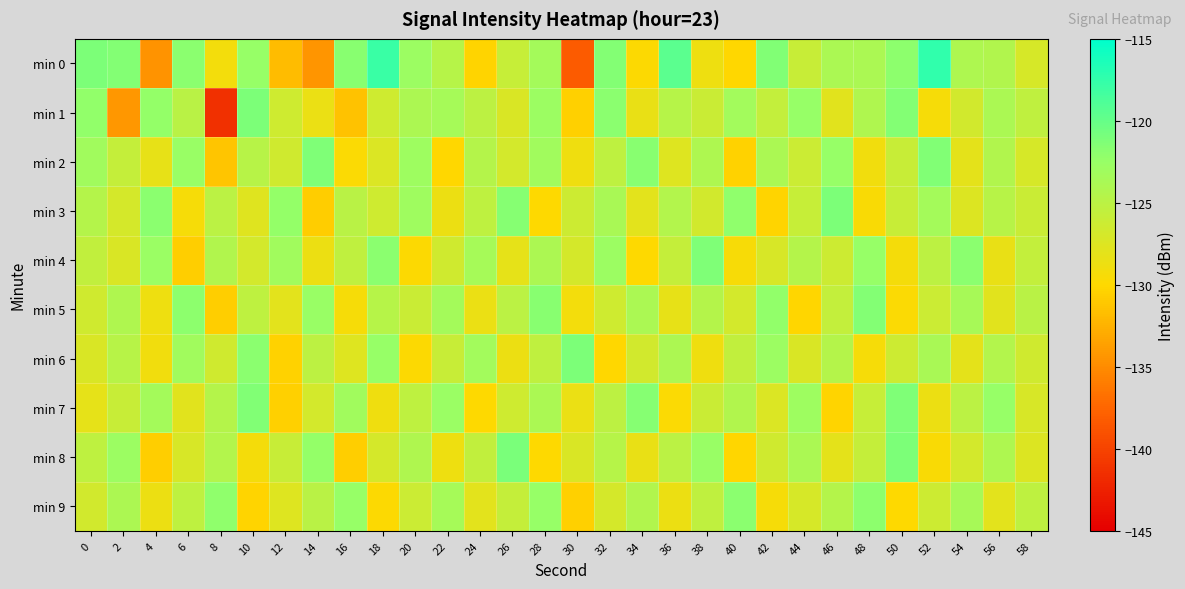

Reading right to left, what are all the values shown in this chart?

min 0: 58=-127.1	56=-124.3	54=-124.0	52=-117.4	50=-122.0	48=-123.9	46=-123.8	44=-126.0	42=-121.4	40=-130.0	38=-128.8	36=-119.5	34=-129.8	32=-121.5	30=-138.2	28=-123.4	26=-125.8	24=-130.3	22=-124.6	20=-122.8	18=-117.8	16=-121.8	14=-134.3	12=-131.8	10=-122.4	8=-129.1	6=-121.9	4=-134.5	2=-121.5	0=-121.2
min 1: 58=-125.4	56=-123.9	54=-126.7	52=-129.3	50=-121.5	48=-124.2	46=-127.8	44=-122.4	42=-125.6	40=-123.3	38=-126.1	36=-124.7	34=-128.4	32=-121.9	30=-130.5	28=-122.8	26=-127.3	24=-125.1	22=-123.5	20=-124.0	18=-126.4	16=-131.4	14=-128.5	12=-126.5	10=-121.1	8=-141.4	6=-124.9	4=-122.3	2=-134.2	0=-122.3
min 2: 58=-127.0	56=-124.3	54=-128.1	52=-121.4	50=-125.9	48=-129.0	46=-122.5	44=-126.2	42=-123.8	40=-130.4	38=-124.1	36=-127.6	34=-121.7	32=-125.3	30=-128.9	28=-123.2	26=-126.8	24=-124.6	22=-130.1	20=-122.9	18=-127.4	16=-129.7	14=-121.3	12=-126.5	10=-124.8	8=-131.2	6=-122.6	4=-128.3	2=-125.7	0=-123.1
min 3: 58=-126.1	56=-124.8	54=-127.5	52=-123.4	50=-126.0	48=-129.6	46=-121.2	44=-125.8	42=-130.3	40=-122.1	38=-126.7	36=-124.4	34=-128.0	32=-123.7	30=-126.3	28=-129.9	26=-121.6	24=-125.2	22=-128.6	20=-123.0	18=-126.4	16=-124.9	14=-130.8	12=-122.3	10=-127.7	8=-125.0	6=-129.4	4=-121.8	2=-126.9	0=-124.5
min 4: 58=-125.6	56=-128.4	54=-121.8	52=-125.1	50=-129.2	48=-122.4	46=-126.3	44=-124.6	42=-127.1	40=-129.5	38=-121.3	36=-125.7	34=-130.0	32=-122.8	30=-126.9	28=-124.0	26=-128.2	24=-123.5	22=-126.6	20=-129.8	18=-121.9	16=-125.4	14=-128.7	12=-123.1	10=-126.8	8=-124.3	6=-130.6	4=-122.7	2=-127.2	0=-125.5
min 5: 58=-124.9	56=-127.8	54=-123.6	52=-126.2	50=-129.7	48=-121.5	46=-125.6	44=-130.2	42=-122.2	40=-126.8	38=-124.5	36=-128.3	34=-123.8	32=-126.4	30=-129.1	28=-121.7	26=-125.0	24=-128.5	22=-123.4	20=-126.1	18=-124.7	16=-129.3	14=-122.6	12=-127.9	10=-125.3	8=-130.7	6=-122.0	4=-128.8	2=-124.2	0=-126.5
min 6: 58=-126.6	56=-124.4	54=-128.1	52=-123.7	50=-126.3	48=-129.4	46=-124.6	44=-127.2	42=-122.8	40=-125.5	38=-128.9	36=-124.0	34=-126.7	32=-130.1	30=-121.1	28=-125.4	26=-128.7	24=-123.3	22=-126.0	20=-129.8	18=-122.4	16=-127.6	14=-125.1	12=-130.4	10=-121.9	8=-126.5	6=-123.2	4=-129.0	2=-124.8	0=-127.3
min 7: 58=-127.1	56=-122.5	54=-125.0	52=-128.6	50=-121.3	48=-125.8	46=-130.3	44=-122.9	42=-127.4	40=-124.3	38=-126.1	36=-129.7	34=-121.6	32=-125.1	30=-128.5	28=-123.8	26=-126.4	24=-130.0	22=-122.7	20=-125.2	18=-128.9	16=-123.1	14=-126.8	12=-130.5	10=-121.4	8=-124.5	6=-127.8	4=-123.4	2=-125.9	0=-128.2
min 8: 58=-127.5	56=-124.1	54=-126.8	52=-129.6	50=-121.2	48=-125.7	46=-128.1	44=-123.9	42=-126.5	40=-130.2	38=-122.6	36=-125.0	34=-128.4	32=-124.7	30=-127.3	28=-129.9	26=-121.0	24=-125.5	22=-128.8	20=-124.2	18=-126.9	16=-130.6	14=-122.3	12=-125.9	10=-129.2	8=-124.4	6=-127.1	4=-130.7	2=-122.8	0=-125.3
min 9: 58=-125.2	56=-127.9	54=-123.6	52=-126.3	50=-130.0	48=-122.0	46=-124.6	44=-127.0	42=-129.3	40=-121.8	38=-125.4	36=-128.7	34=-124.3	32=-126.9	30=-130.5	28=-122.4	26=-125.7	24=-128.0	22=-123.5	20=-126.2	18=-129.8	16=-122.5	14=-124.9	12=-127.6	10=-130.3	8=-122.1	6=-125.3	4=-128.6	2=-124.0	0=-126.7